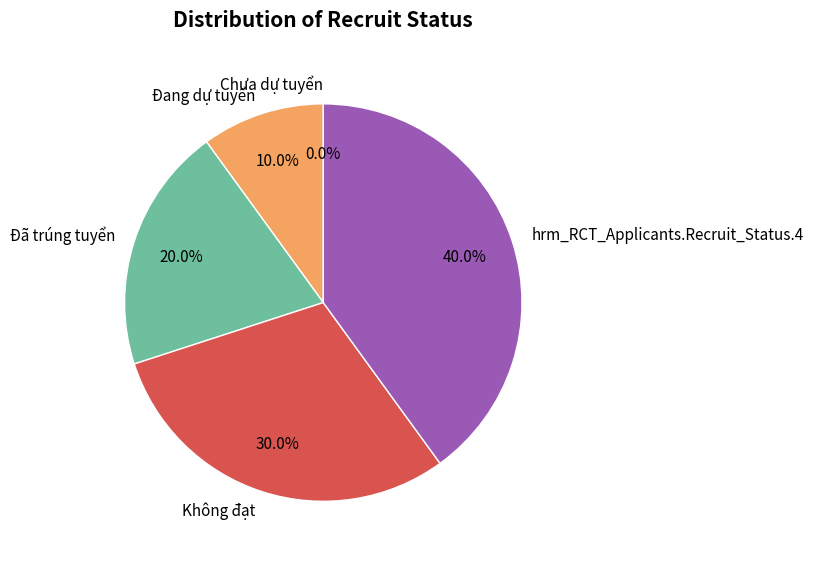

Is Đang dự tuyển the majority of the pie?

No